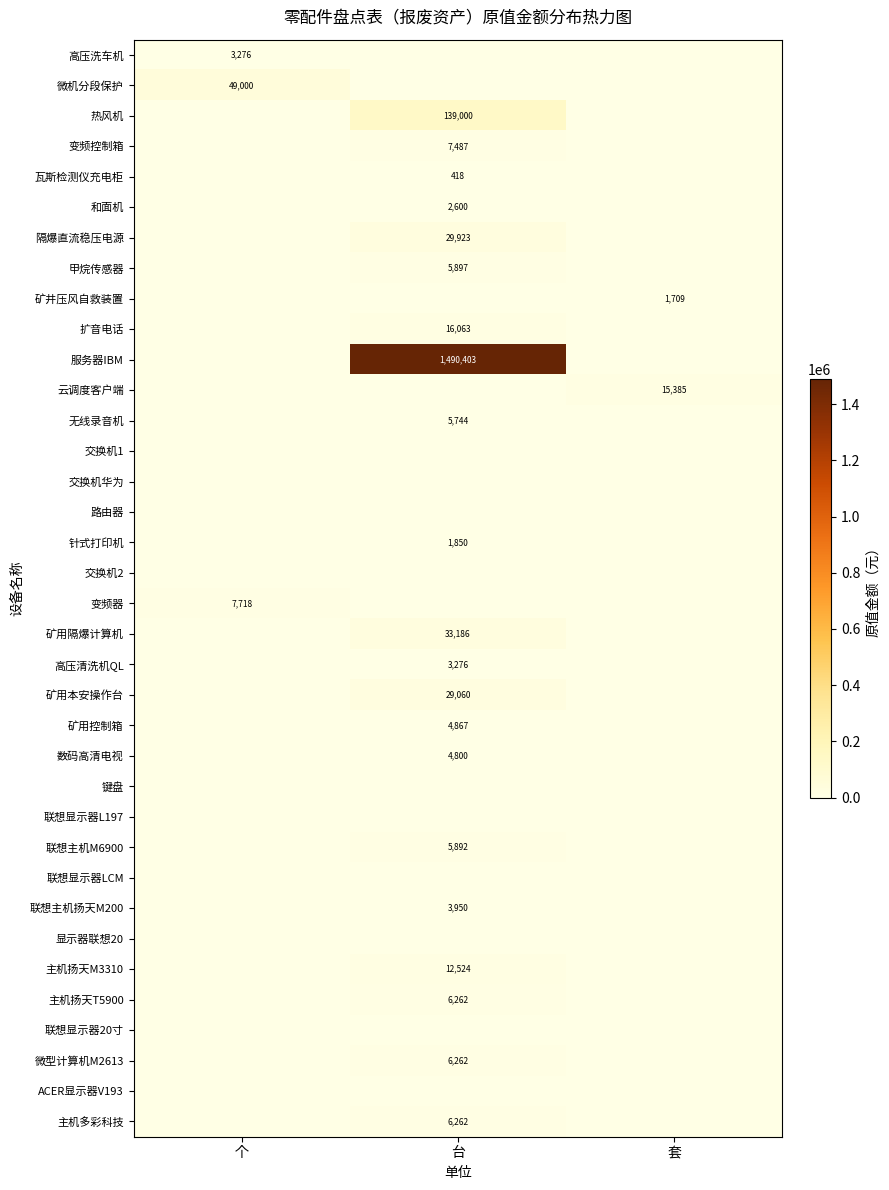

True or false: 主机扬天T5900 has a value of 6262 at 台.

True